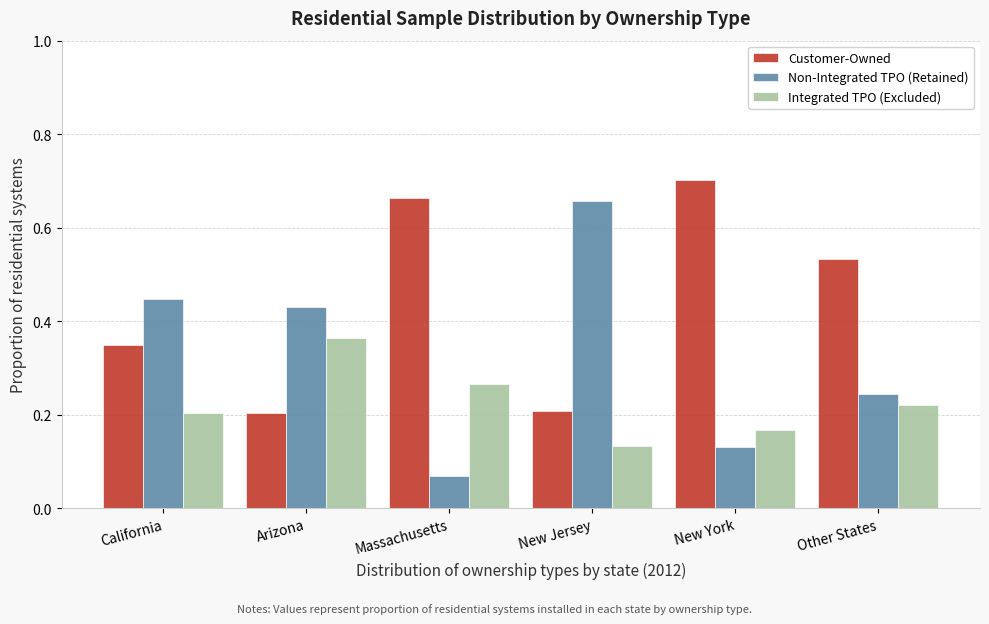

At which label does Customer-Owned reach its peak?

New York